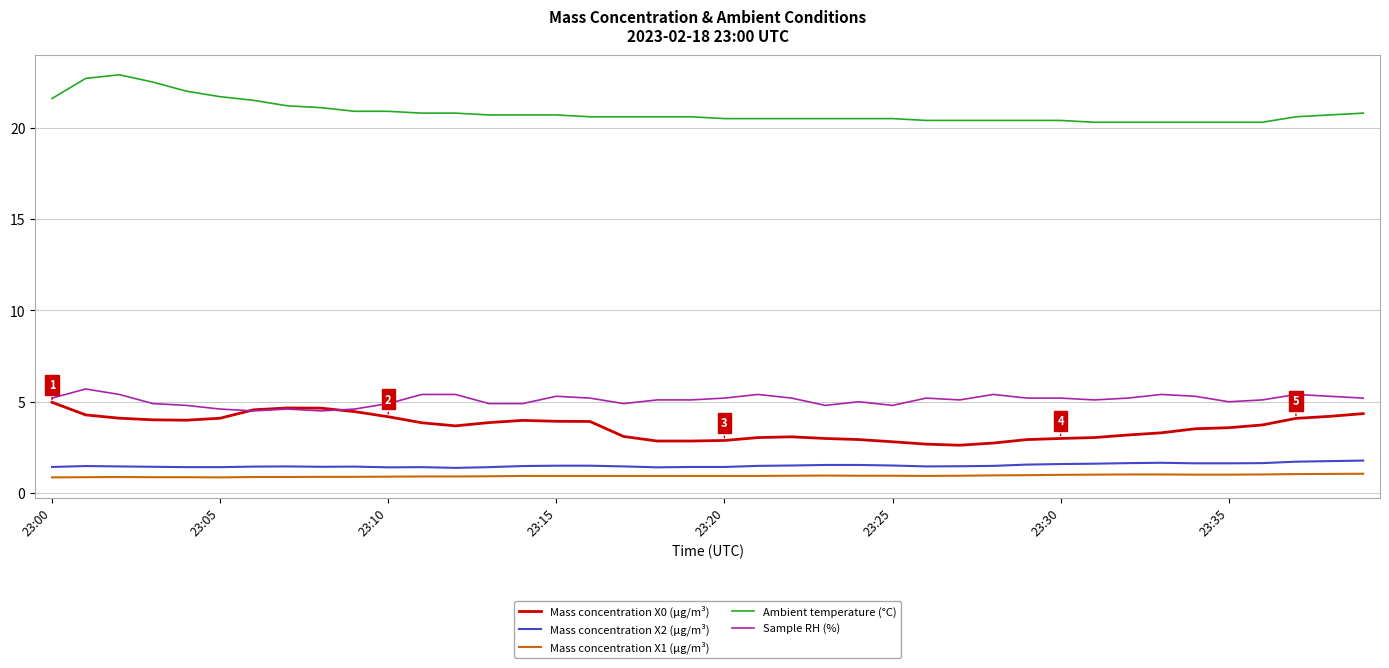

What is the minimum value for Mass concentration X0 (μg/m³)?

2.6